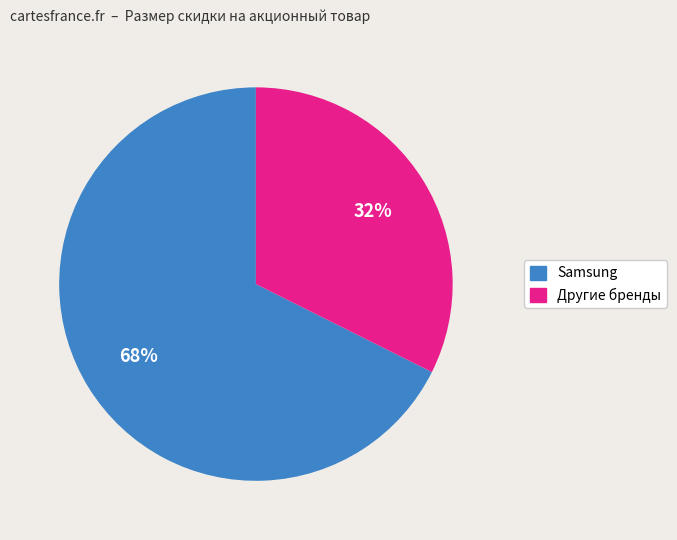

To the nearest percent, what is the average slice percentage?

50%